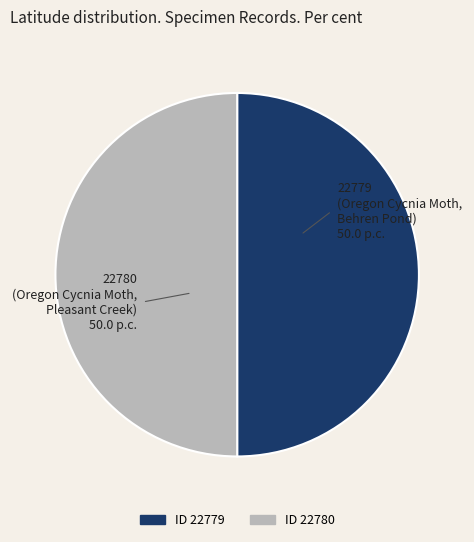

What is the majority slice?

22780